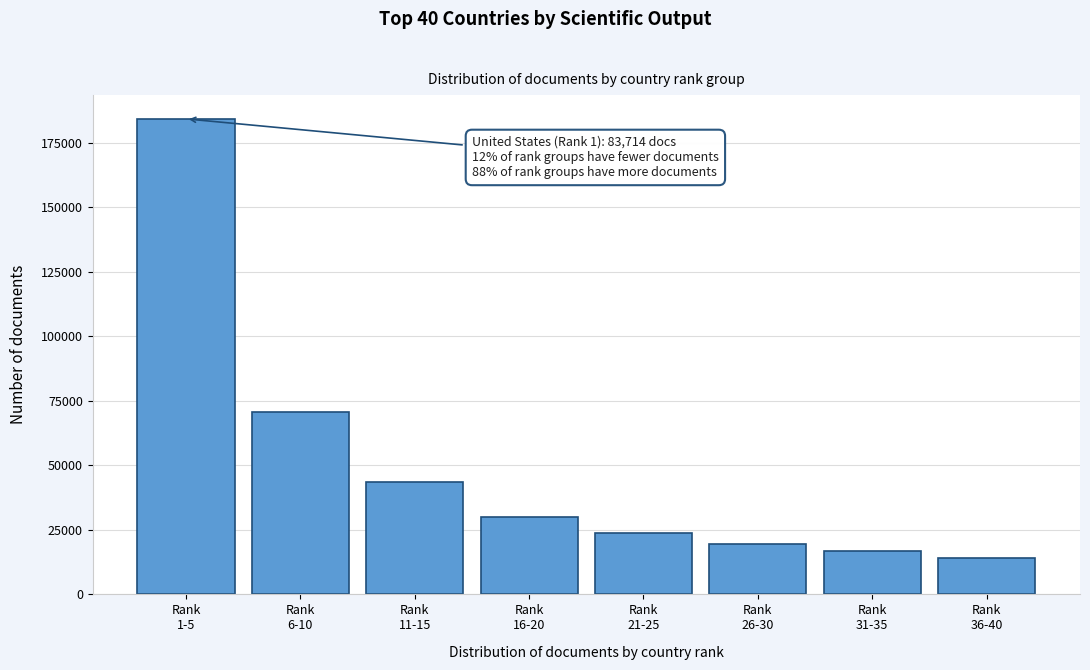

Reading left to right, what are all the values shown in this chart?

184269	70520	43628	29805	23636	19546	16771	14089